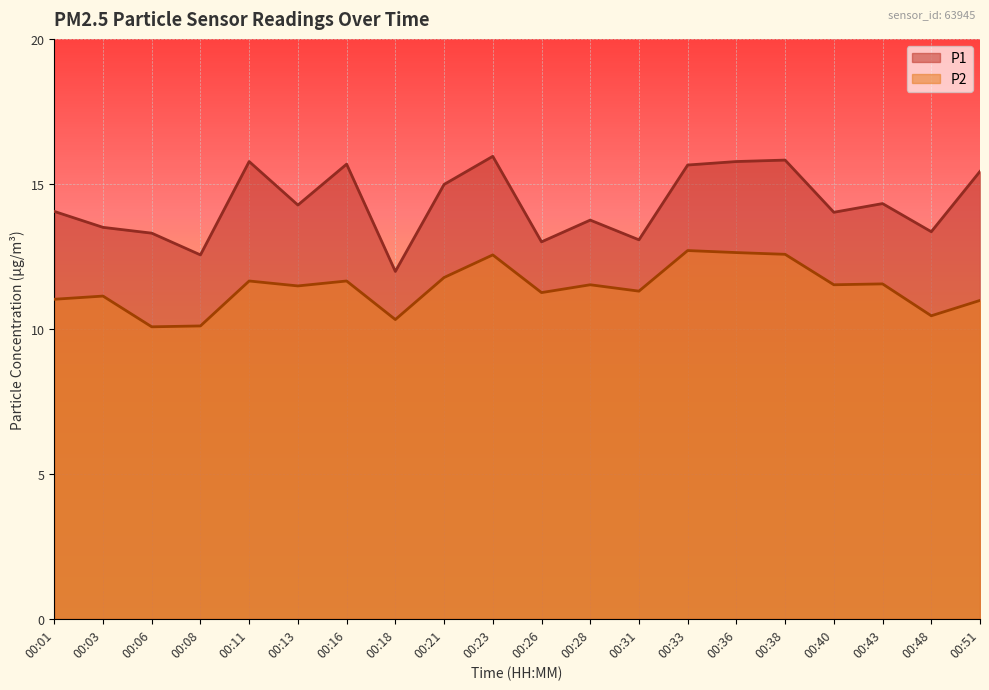

True or false: P2 and P1 intersect in this chart.

False